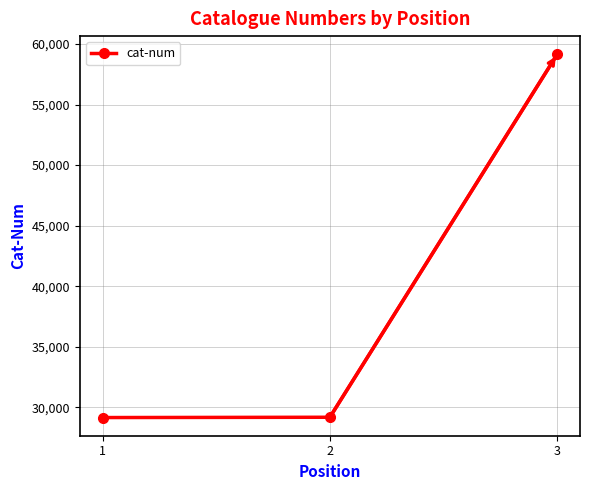

What is the average value?

39160